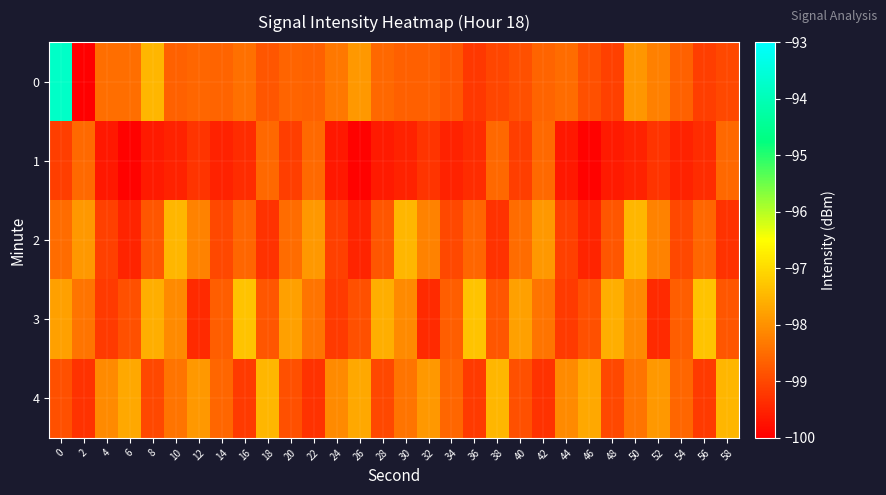

Reading left to right, extract all data points from this chart.

0: 0=-93.8	2=-100.2	4=-98.5	6=-98.5	8=-97.5	10=-98.6	12=-98.6	14=-98.6	16=-98.4	18=-98.8	20=-98.6	22=-98.7	24=-98.3	26=-97.9	28=-98.6	30=-98.7	32=-98.7	34=-98.8	36=-99.2	38=-99.0	40=-98.9	42=-98.6	44=-98.5	46=-98.9	48=-99.1	50=-97.9	52=-98.2	54=-98.7	56=-99.2	58=-99.0
1: 0=-99.1	2=-98.5	4=-99.7	6=-100.0	8=-99.6	10=-99.5	12=-99.3	14=-99.5	16=-99.4	18=-98.6	20=-99.1	22=-98.5	24=-99.7	26=-100.0	28=-99.6	30=-99.5	32=-99.3	34=-99.5	36=-99.4	38=-98.6	40=-99.1	42=-98.5	44=-99.7	46=-100.0	48=-99.6	50=-99.5	52=-99.3	54=-99.5	56=-99.4	58=-98.6
2: 0=-98.5	2=-97.9	4=-99.1	6=-99.5	8=-98.8	10=-97.5	12=-98.2	14=-99.0	16=-98.6	18=-99.3	20=-98.5	22=-97.9	24=-99.1	26=-99.5	28=-98.8	30=-97.5	32=-98.2	34=-99.0	36=-98.6	38=-99.3	40=-98.5	42=-97.9	44=-99.1	46=-99.5	48=-98.8	50=-97.5	52=-98.2	54=-99.0	56=-98.6	58=-99.3
3: 0=-97.8	2=-98.4	4=-99.2	6=-98.9	8=-97.6	10=-98.1	12=-99.4	14=-98.7	16=-97.3	18=-98.8	20=-97.8	22=-98.4	24=-99.2	26=-98.9	28=-97.6	30=-98.1	32=-99.4	34=-98.7	36=-97.3	38=-98.8	40=-97.8	42=-98.4	44=-99.2	46=-98.9	48=-97.6	50=-98.1	52=-99.4	54=-98.7	56=-97.3	58=-98.8
4: 0=-98.9	2=-99.3	4=-98.1	6=-97.7	8=-99.0	10=-98.4	12=-97.9	14=-98.6	16=-99.2	18=-97.5	20=-98.9	22=-99.3	24=-98.1	26=-97.7	28=-99.0	30=-98.4	32=-97.9	34=-98.6	36=-99.2	38=-97.5	40=-98.9	42=-99.3	44=-98.1	46=-97.7	48=-99.0	50=-98.4	52=-97.9	54=-98.6	56=-99.2	58=-97.5